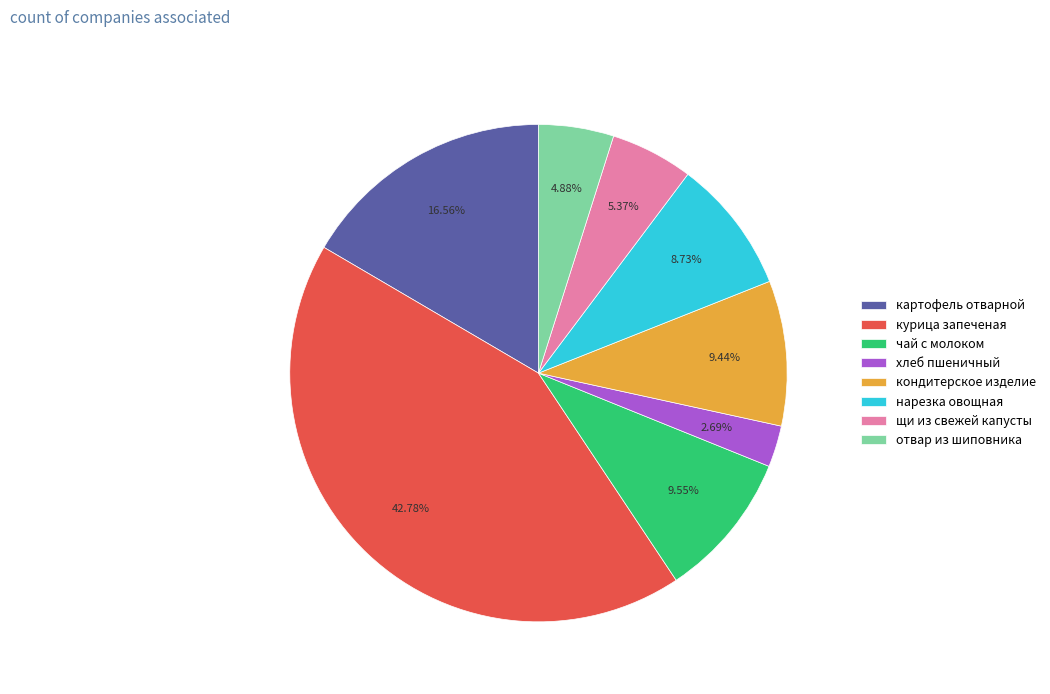

What is the smallest slice in the pie chart?

хлеб пшеничный